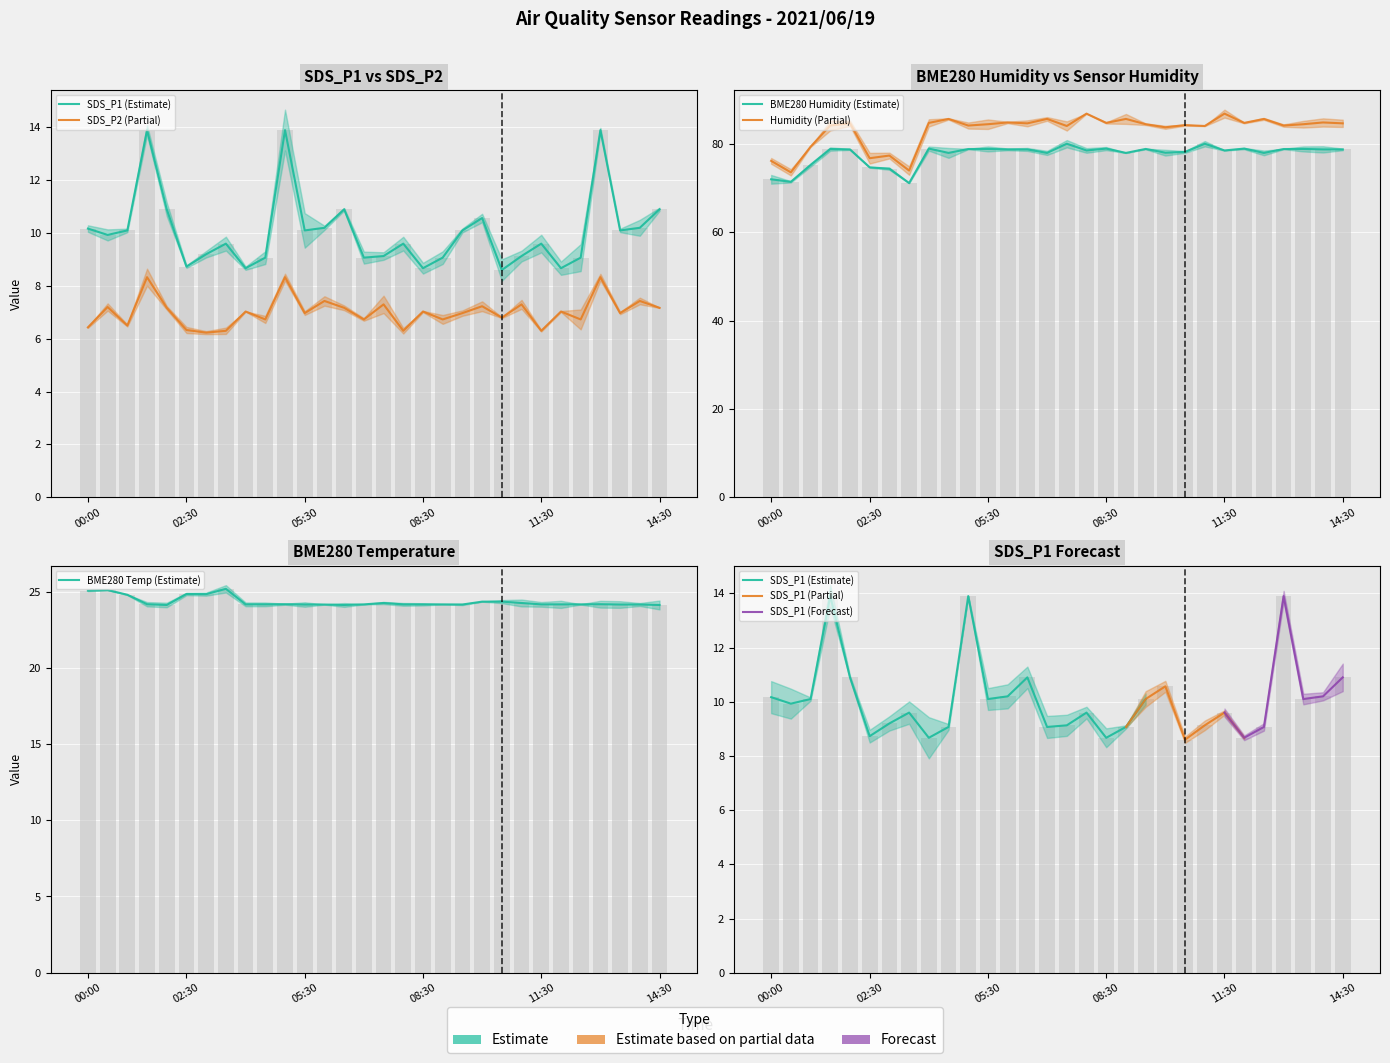

What is the difference between the maximum and minimum values in the BME280_temperature series?

1.1